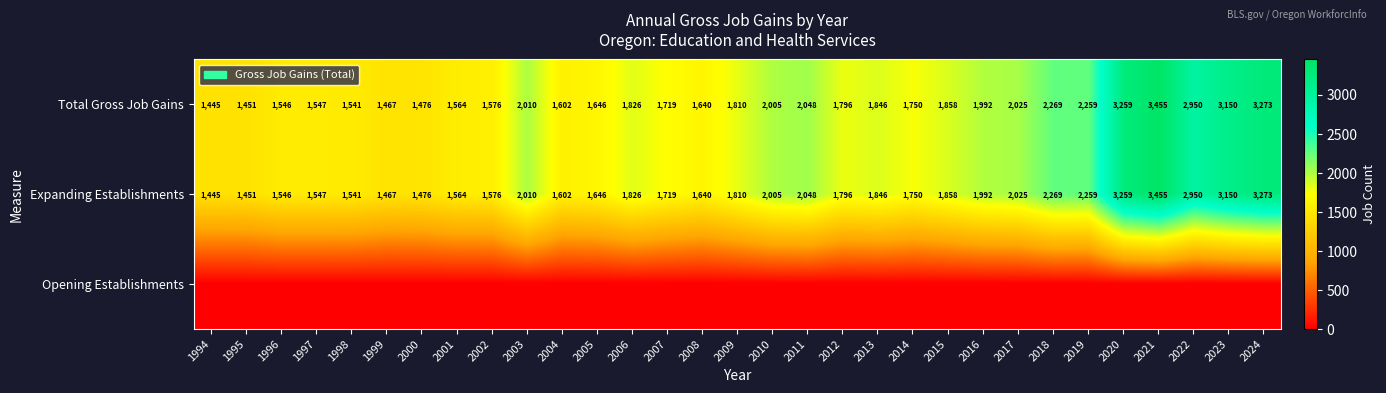

Which has a higher value, 1995 or 2007?

2007